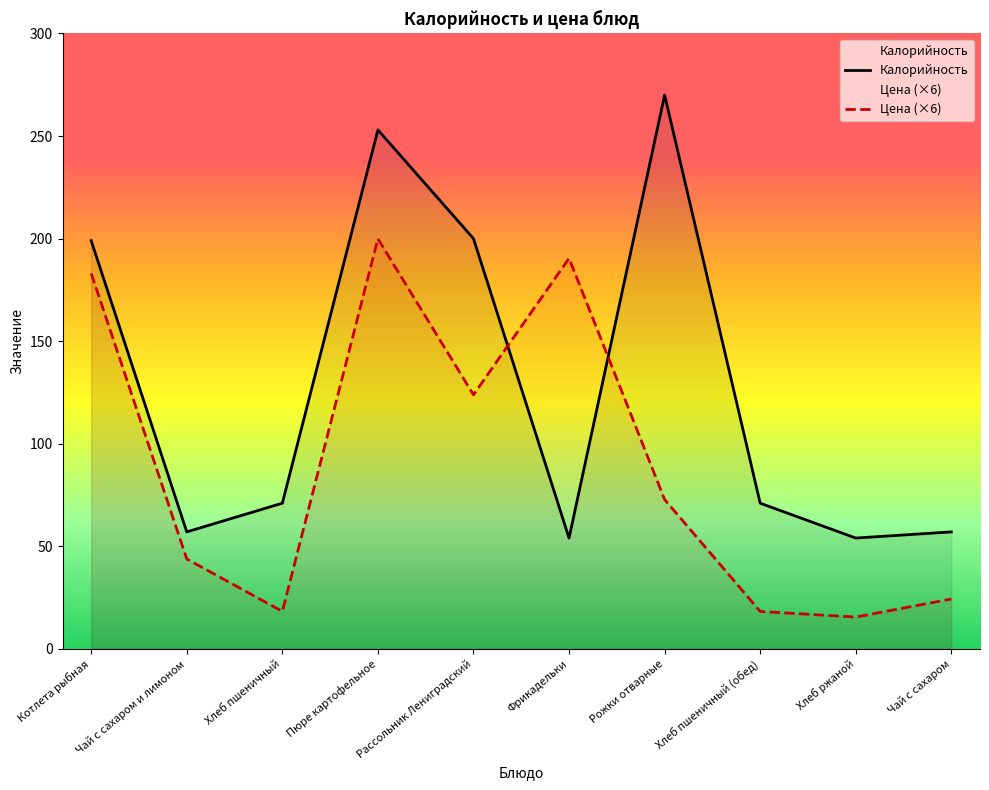

How many data points in Калорийность are above 71?

4